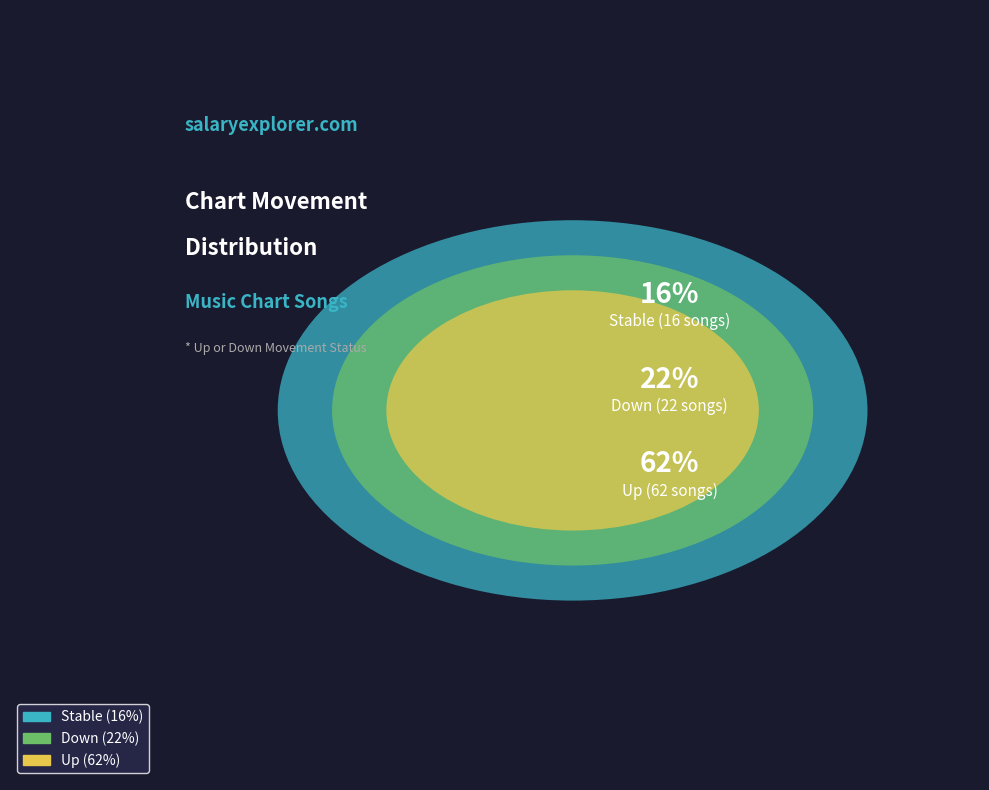

Does - account for over 50% of the chart?

No